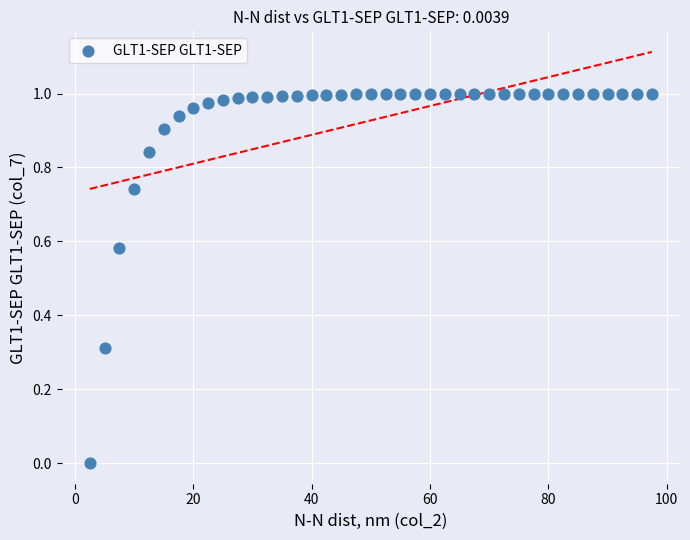

What is the range of X values (max minus min)?

95.0